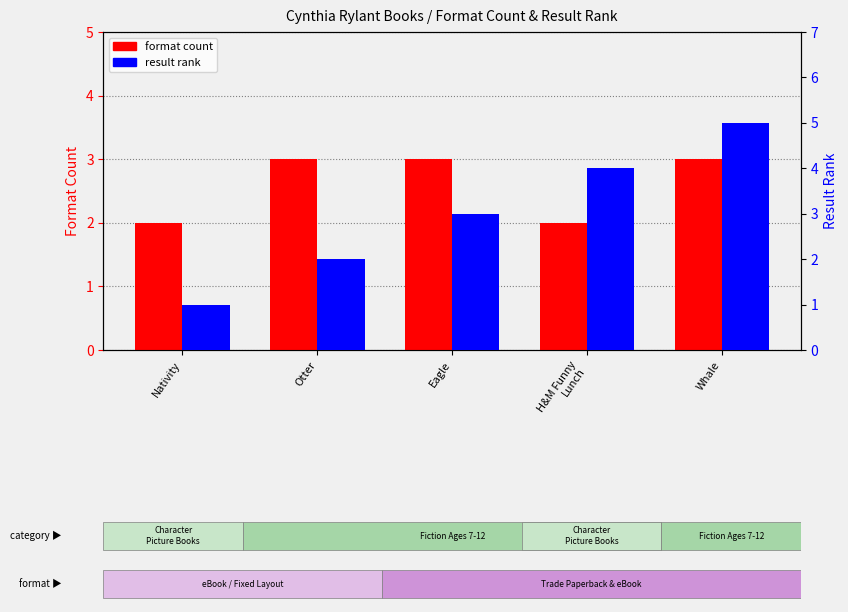

Is the value of result rank at Whale greater than the value of format count at Otter?

Yes